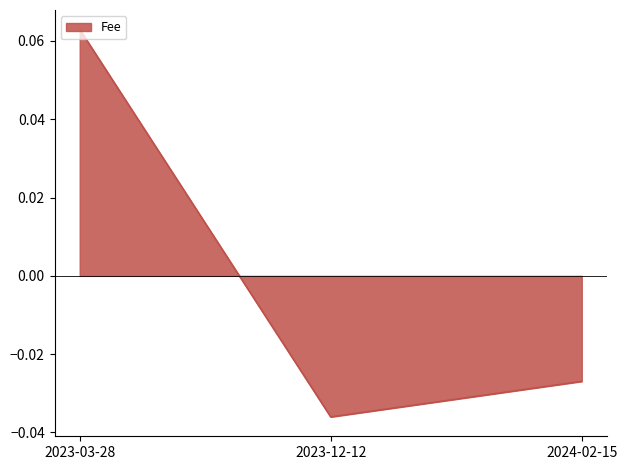

Which label corresponds to the smallest value in the chart?

2023-12-12